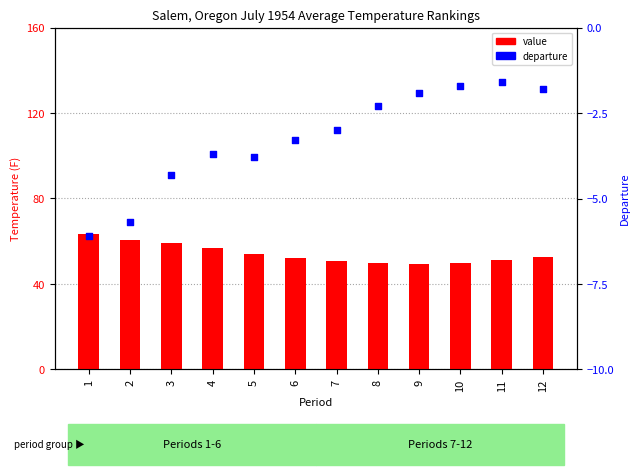

Which series has the largest total across all categories?

value